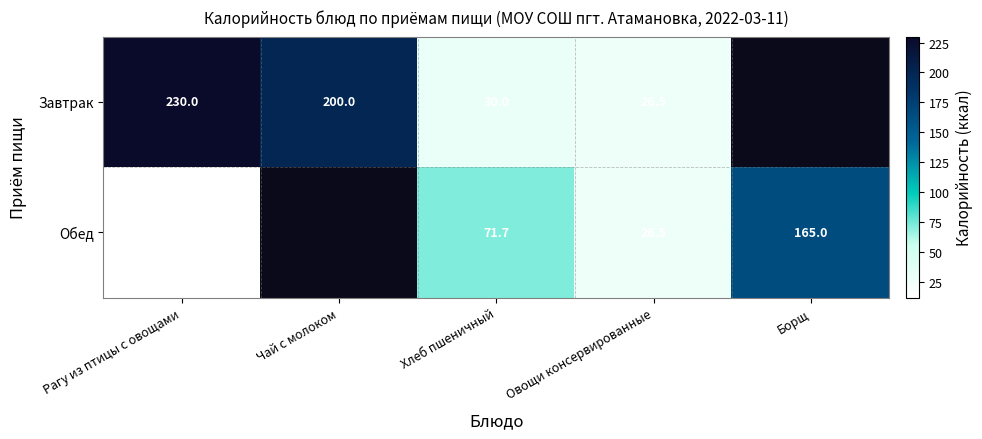

The value of Завтрак at Чай с молоком is 313.9. True or false?

False